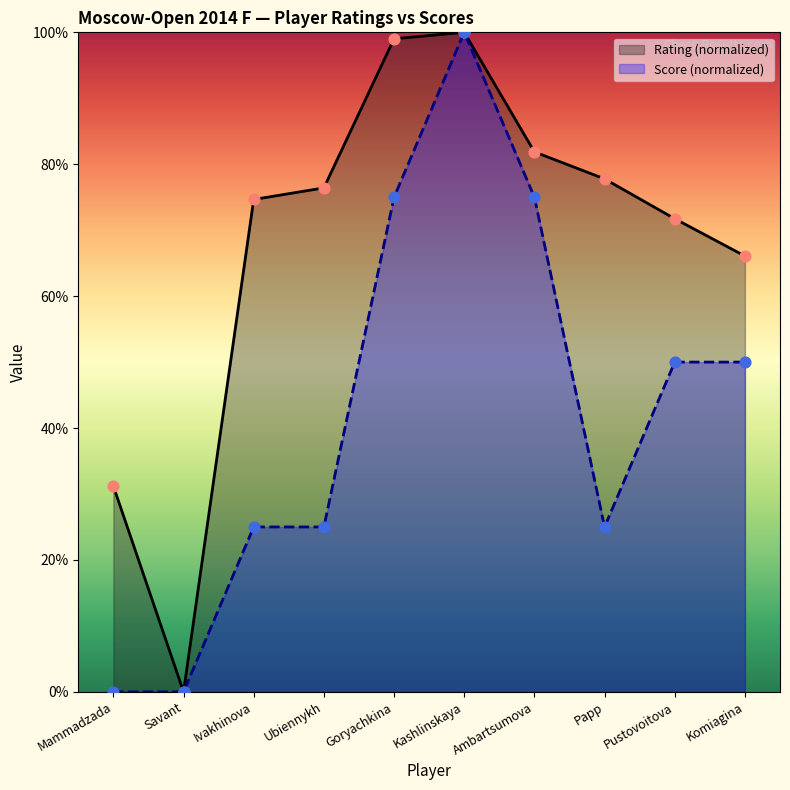

At how many categories does at least one series exceed 35?

8